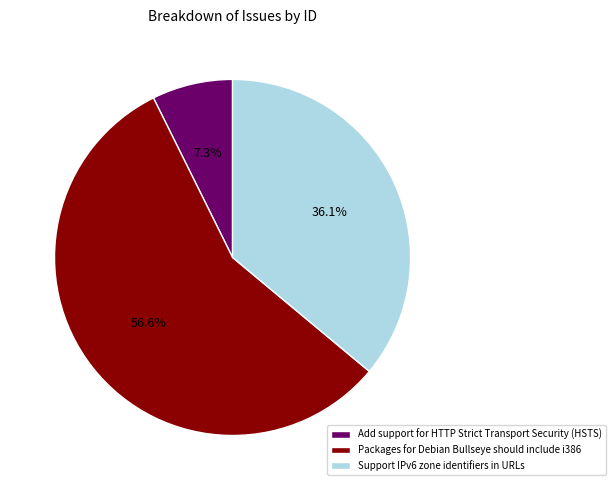

Rank the categories by value from highest to lowest.

Packages for Debian Bullseye should include i386, Support IPv6 zone identifiers in URLs, Add support for HTTP Strict Transport Security (HSTS)